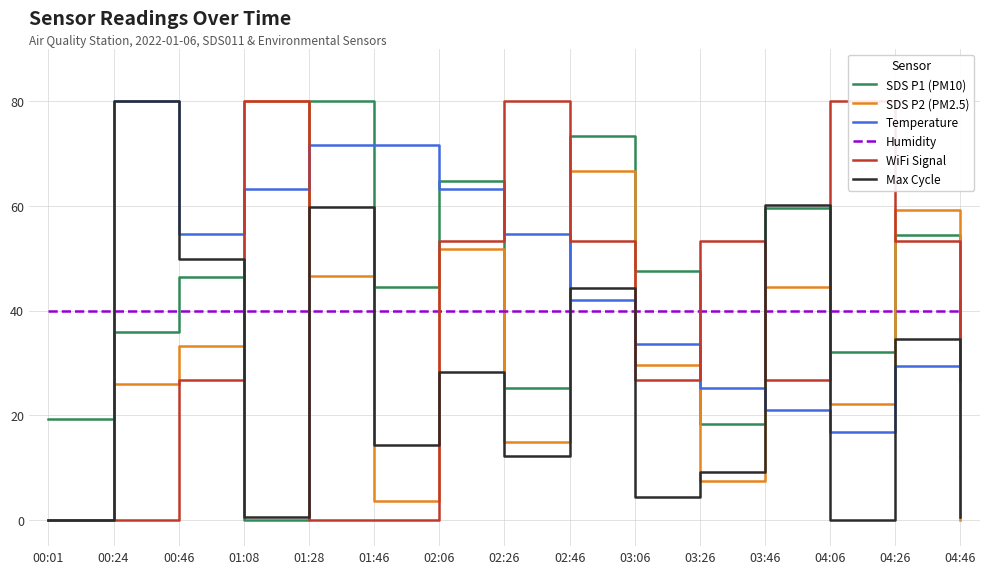

Is the value of Max Cycle at 01:46 greater than the value of Humidity at 00:46?

No